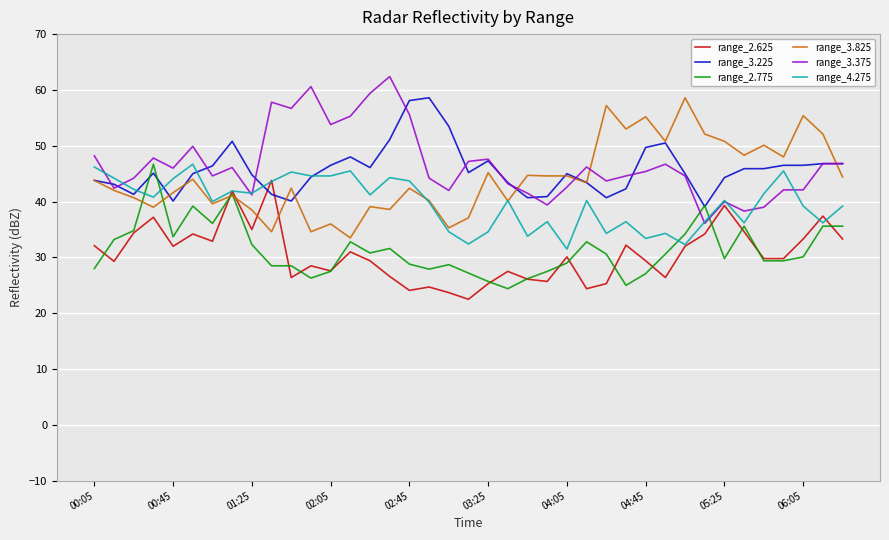

What is the smallest value displayed?

22.5